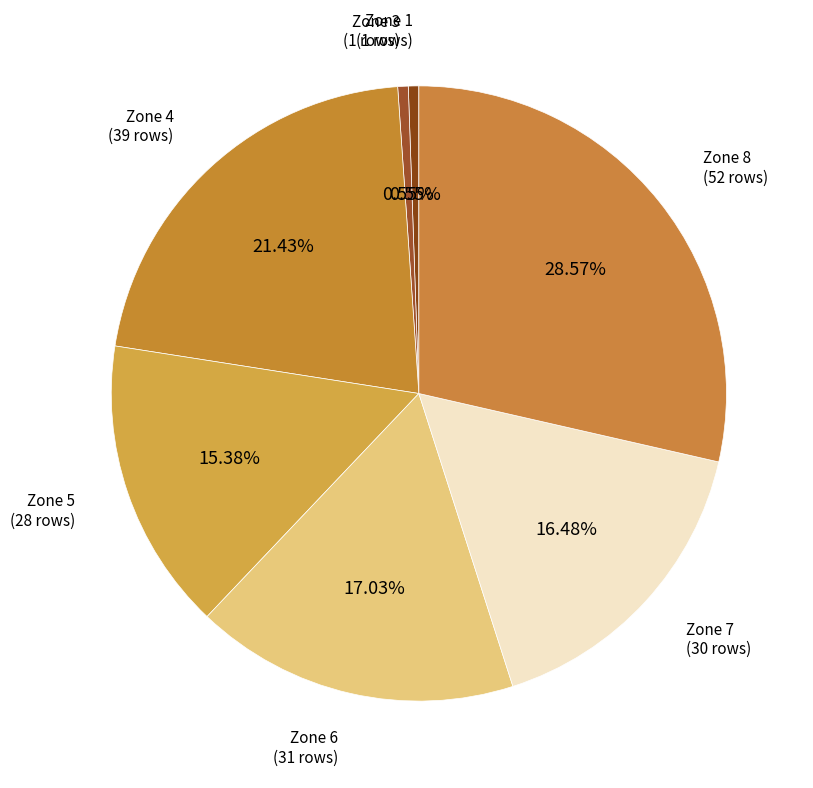

Combined, do Zone 6 and Zone 4 account for over 50%?

No